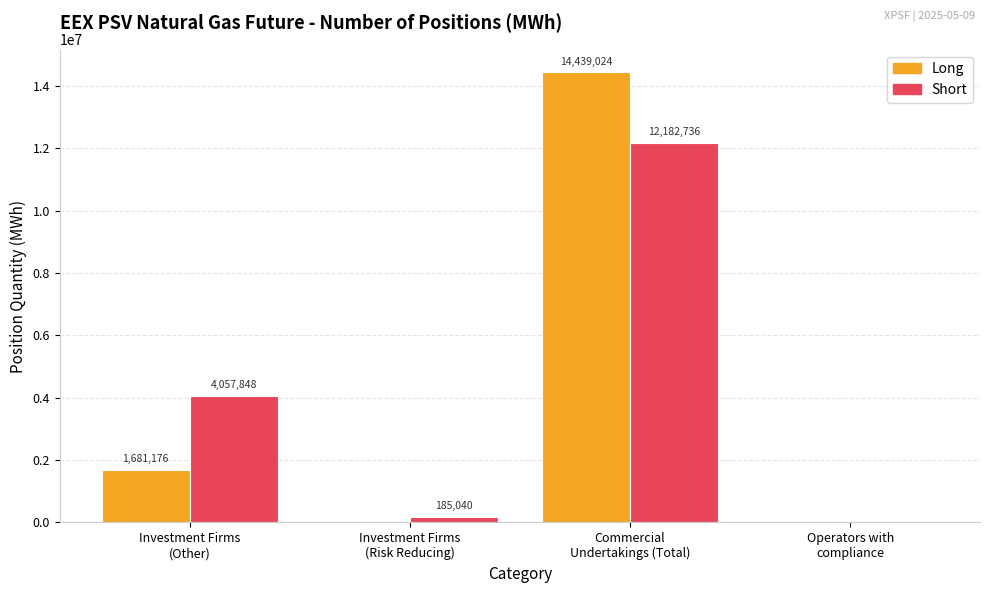

Which series has the largest total across all categories?

Short